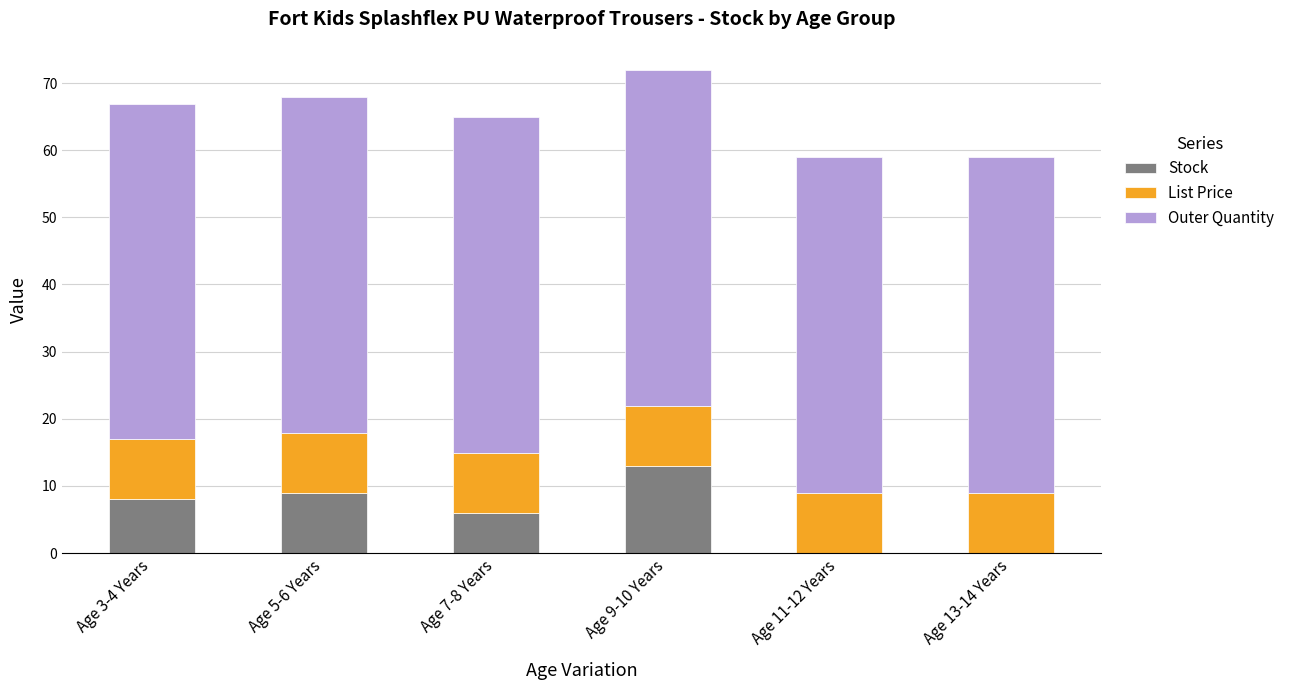

What is the sum of the Stock values at Age 7-8 Years and Age 3-4 Years?

14.0